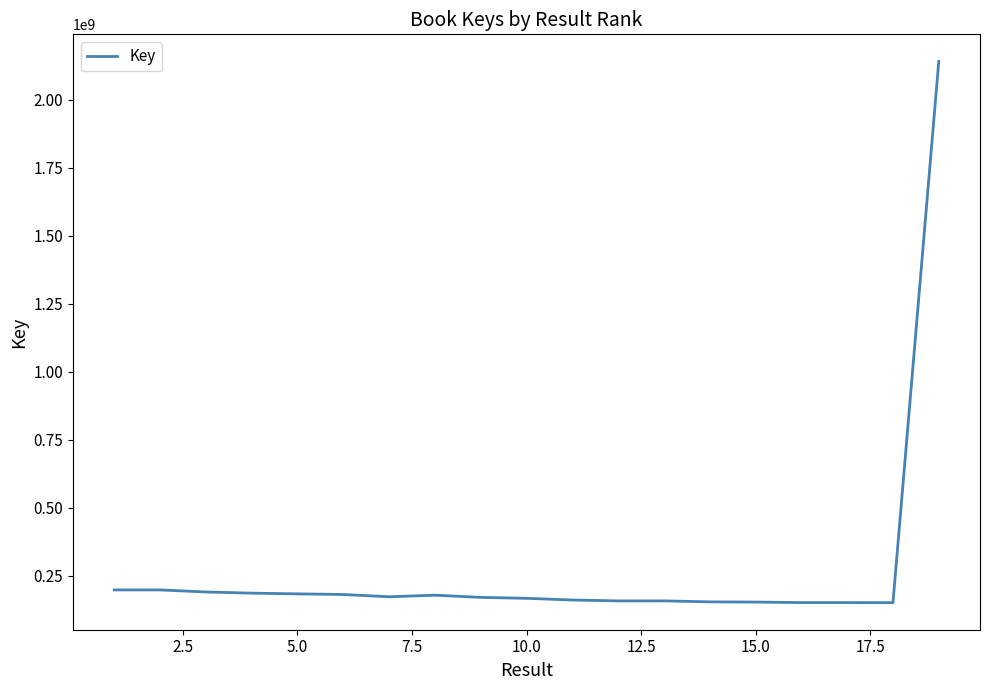

What is the maximum value shown in the chart?

2140683136